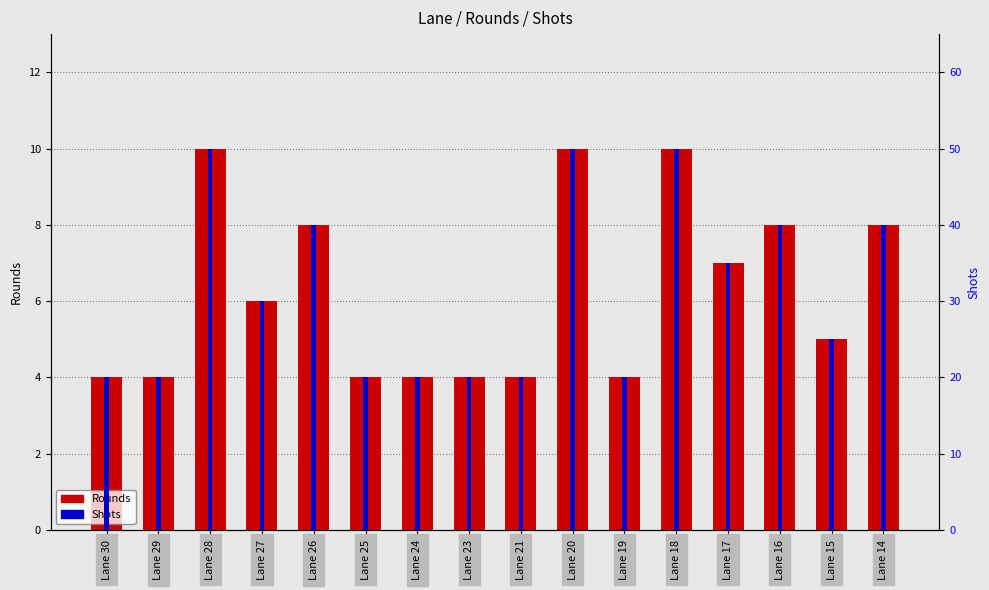

What is the difference between the maximum and minimum values in the Rounds series?

6